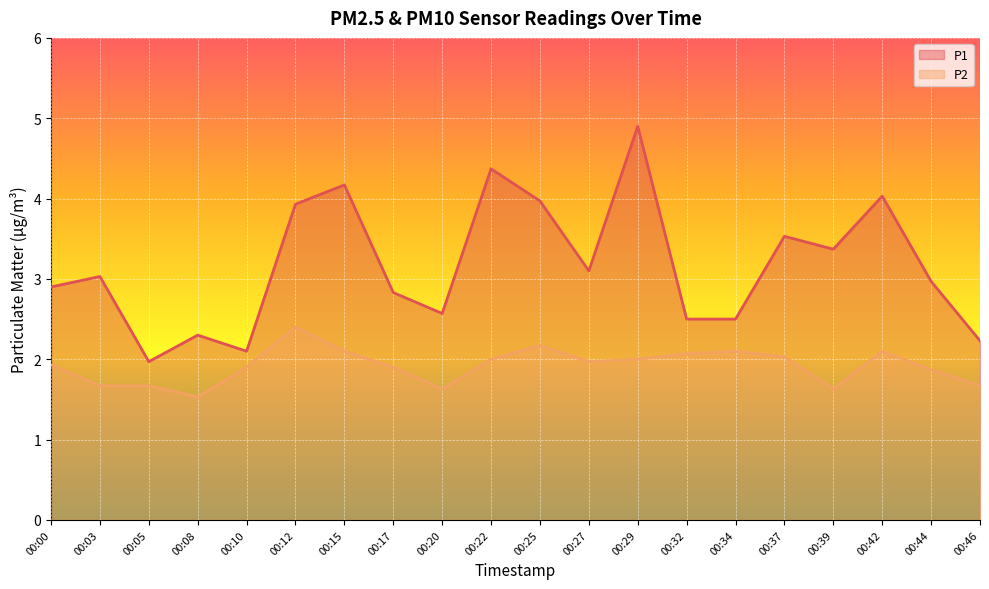

What is the sum of the P2 values at 00:08 and 00:29?

3.5